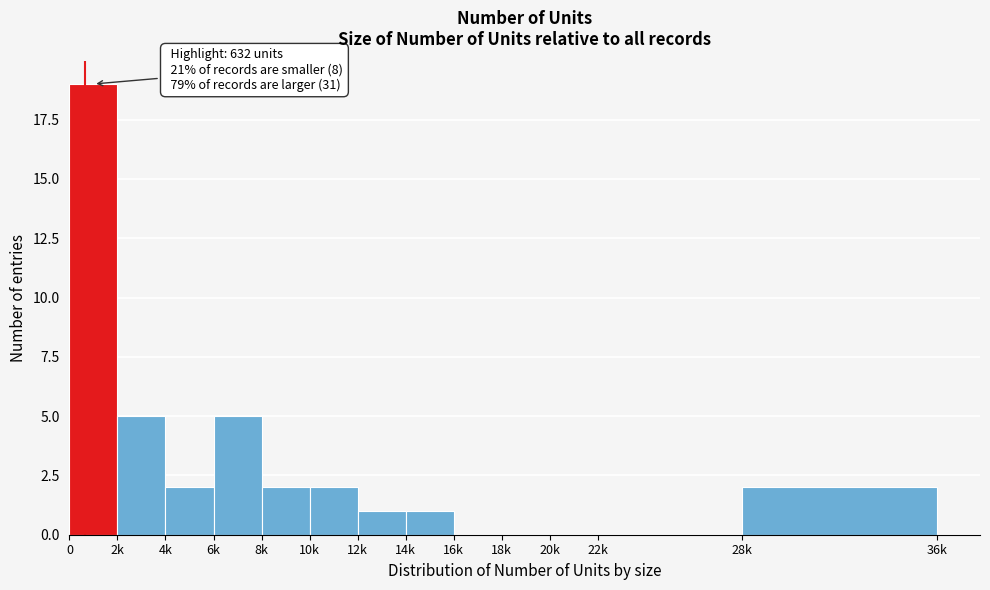

Reading left to right, list all the values displayed in this chart.

0=19	2k=5	4k=2	6k=5	8k=2	10k=2	12k=1	14k=1	16k=0	18k=0	20k=0	22k=0	28k=2